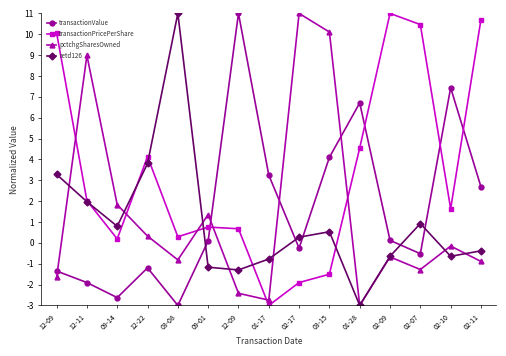

The transactionPricePerShare series shows 17.4 at 12-09. True or false?

False